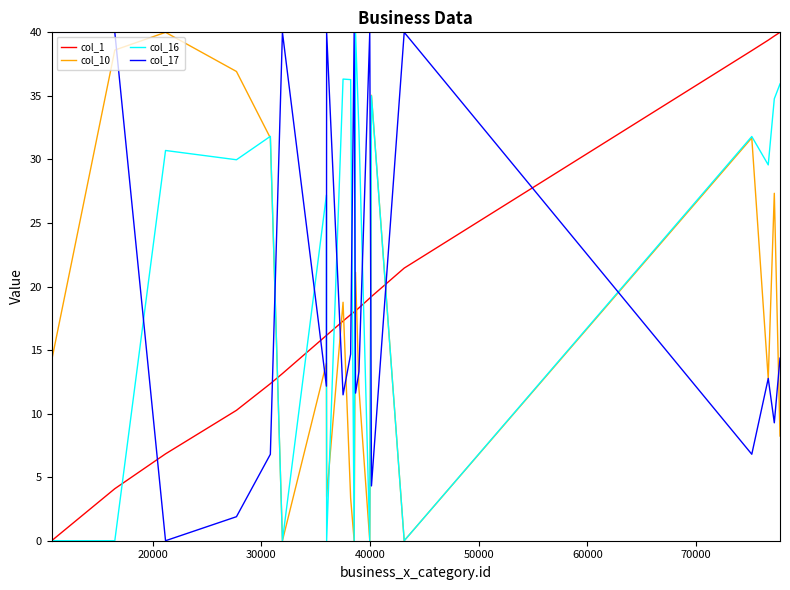

Which series has the largest total across all categories?

col_16